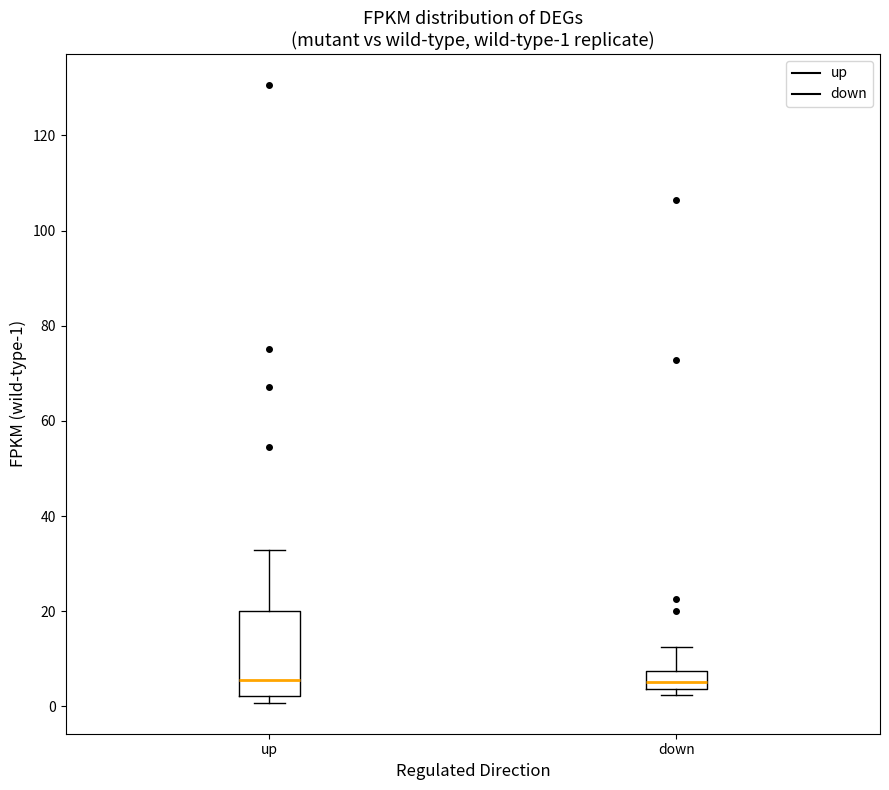

Which box is the tallest, from its lower edge to its upper edge?

up